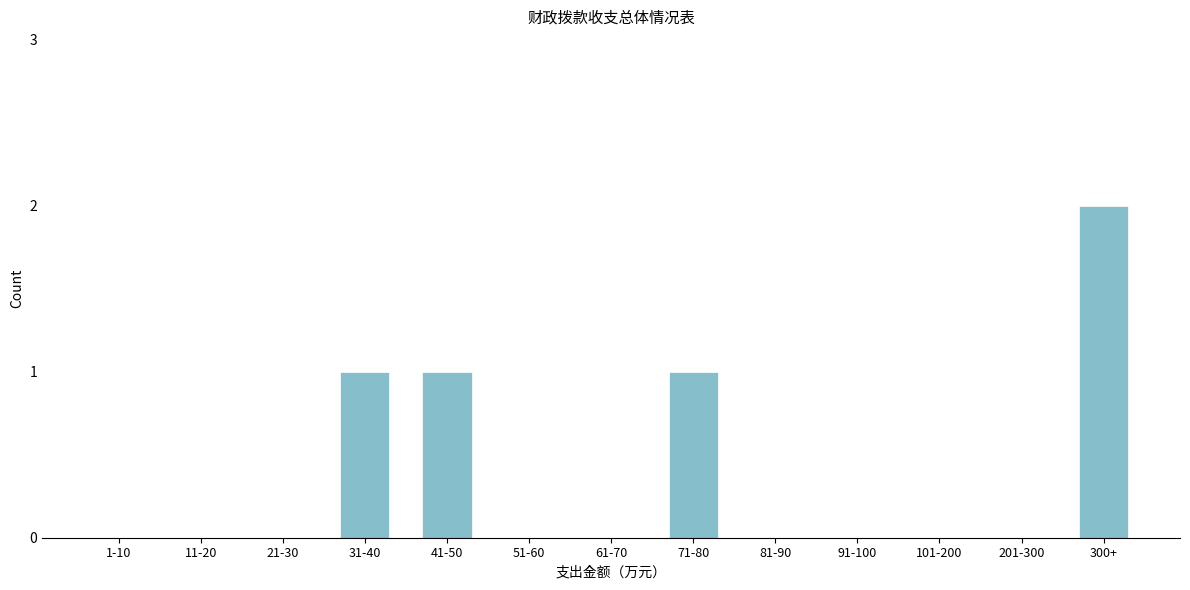

Reading left to right, list all the values displayed in this chart.

1-10=0	11-20=0	21-30=0	31-40=1	41-50=1	51-60=0	61-70=0	71-80=1	81-90=0	91-100=0	101-200=0	201-300=0	300+=2